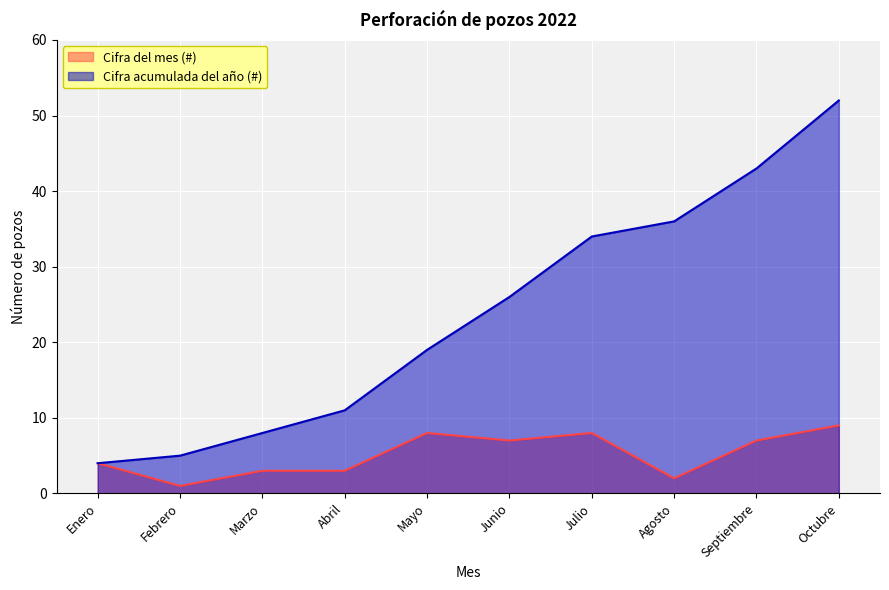

Where is Cifra del mes (#) nearest to the value 5?

Enero